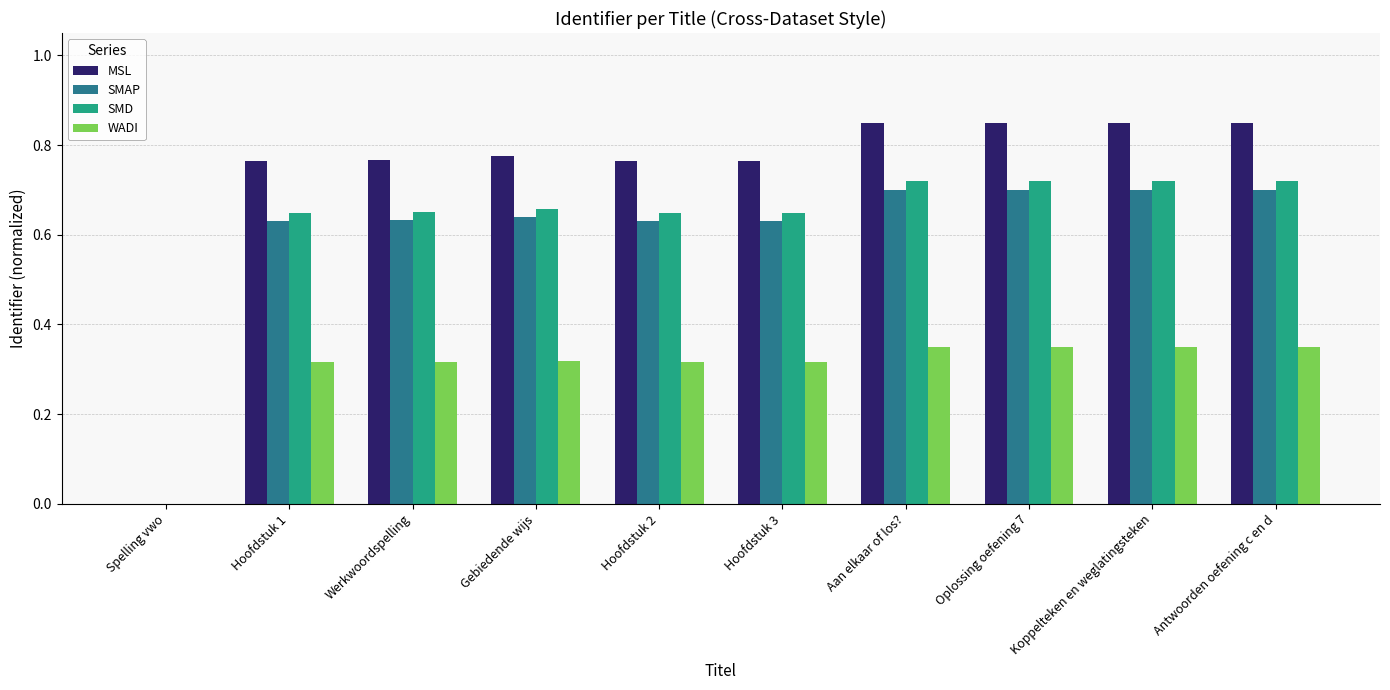

Are the bars grouped side by side (vs. stacked)?

Yes